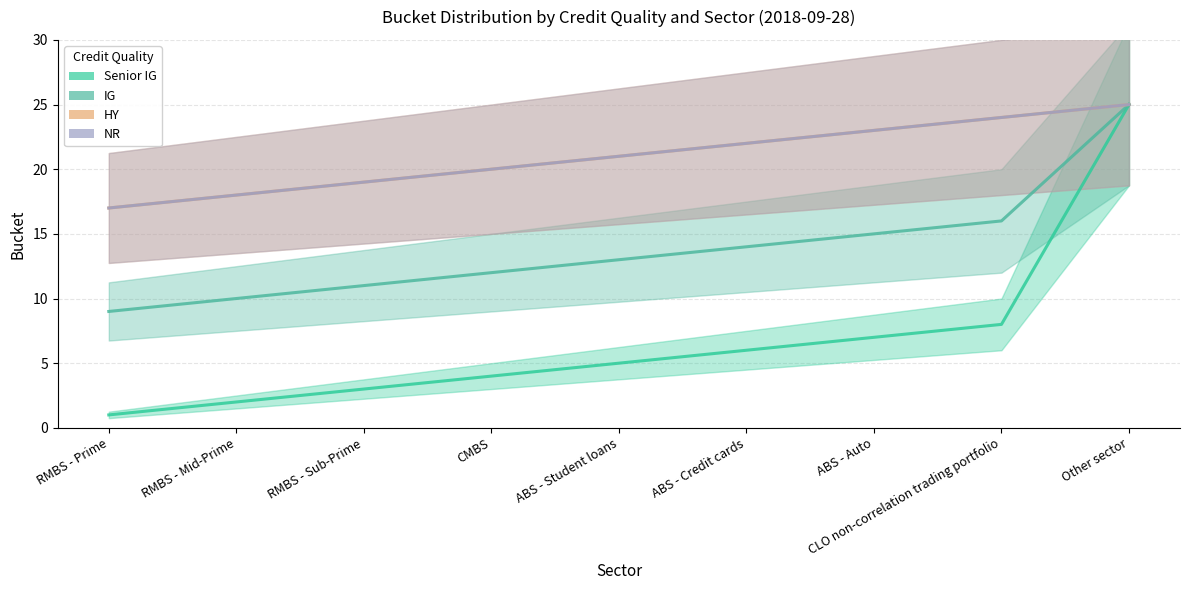

Reading left to right, extract all data points from this chart.

Senior IG: RMBS - Prime=1	RMBS - Mid-Prime=2	RMBS - Sub-Prime=3	CMBS=4	ABS - Student loans=5	ABS - Credit cards=6	ABS - Auto=7	CLO non-correlation trading portfolio=8	Other sector=25
IG: RMBS - Prime=9	RMBS - Mid-Prime=10	RMBS - Sub-Prime=11	CMBS=12	ABS - Student loans=13	ABS - Credit cards=14	ABS - Auto=15	CLO non-correlation trading portfolio=16	Other sector=25
HY: RMBS - Prime=17	RMBS - Mid-Prime=18	RMBS - Sub-Prime=19	CMBS=20	ABS - Student loans=21	ABS - Credit cards=22	ABS - Auto=23	CLO non-correlation trading portfolio=24	Other sector=25
NR: RMBS - Prime=17	RMBS - Mid-Prime=18	RMBS - Sub-Prime=19	CMBS=20	ABS - Student loans=21	ABS - Credit cards=22	ABS - Auto=23	CLO non-correlation trading portfolio=24	Other sector=25